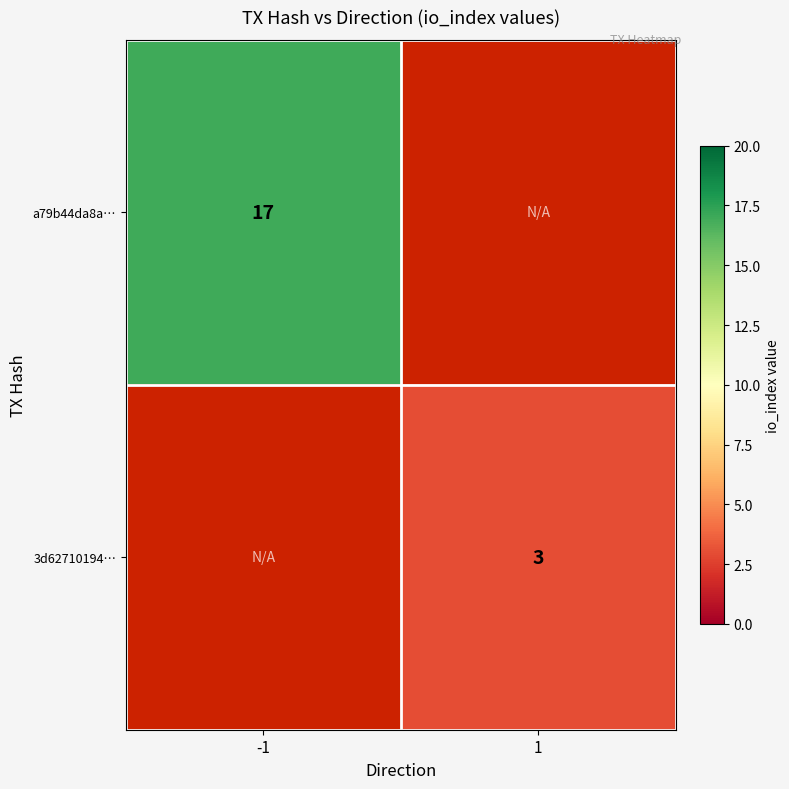

The value of 3d62710194… at 1 is 5. True or false?

False